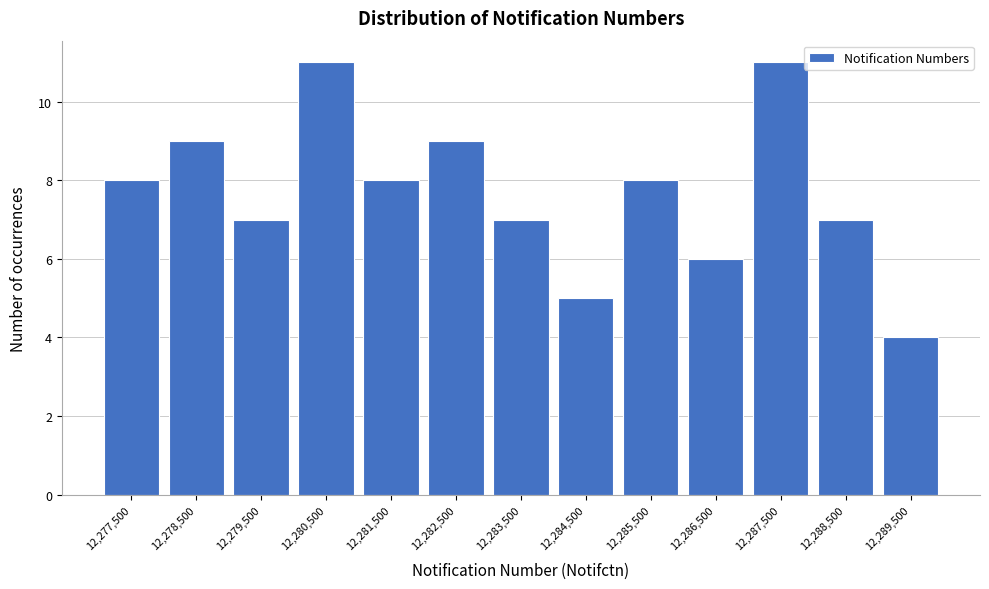

Reading left to right, transcribe this chart: for each bar, give the range it covers on the x-axis and its height. The values are not printed on the chart, so give them approximately, as read against the axis.

12277000 to 12278000: 8
12278000 to 12279000: 9
12279000 to 12280000: 7
12280000 to 12281000: 11
12281000 to 12282000: 8
12282000 to 12283000: 9
12283000 to 12284000: 7
12284000 to 12285000: 5
12285000 to 12286000: 8
12286000 to 12287000: 6
12287000 to 12288000: 11
12288000 to 12289000: 7
12289000 to 12290000: 4